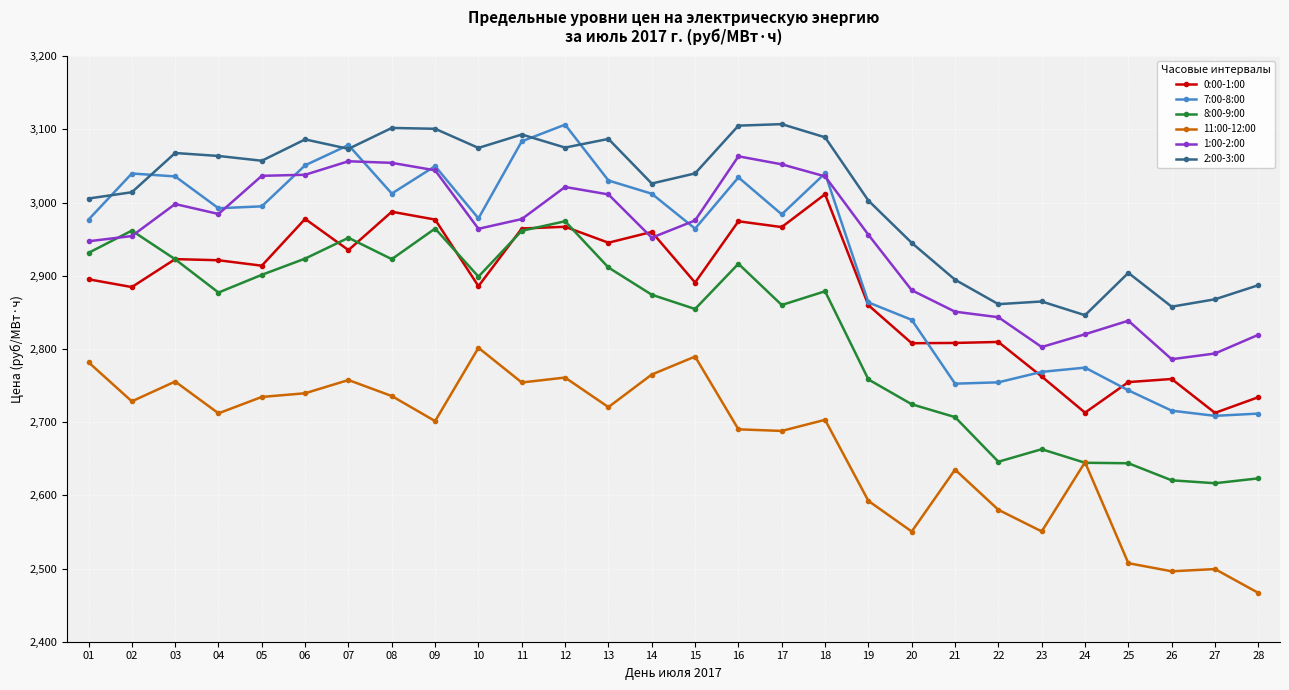

The value of 7:00-8:00 at 17 is 2983.8. True or false?

True